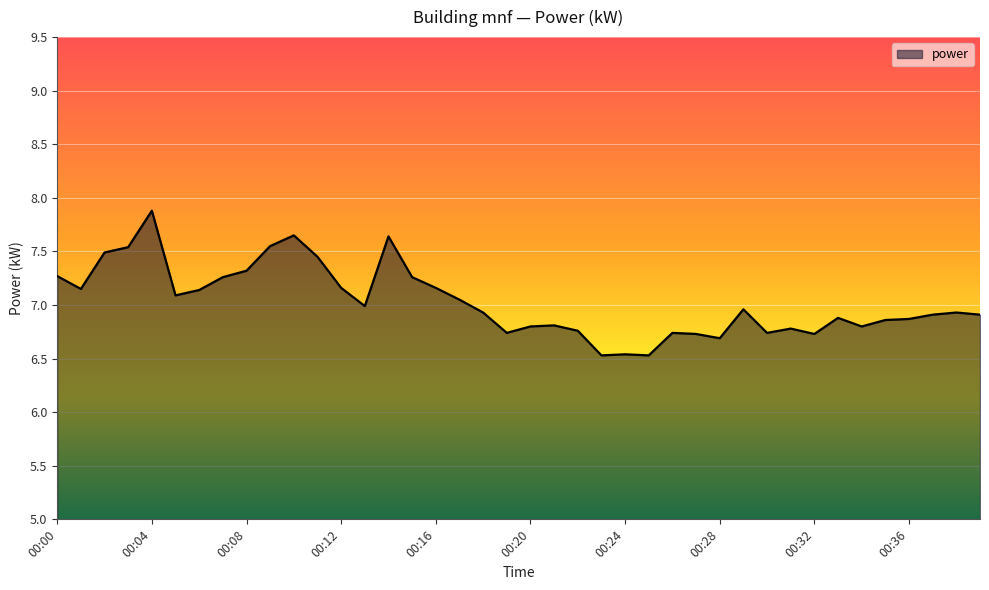

What is the maximum value shown in the chart?

7.9